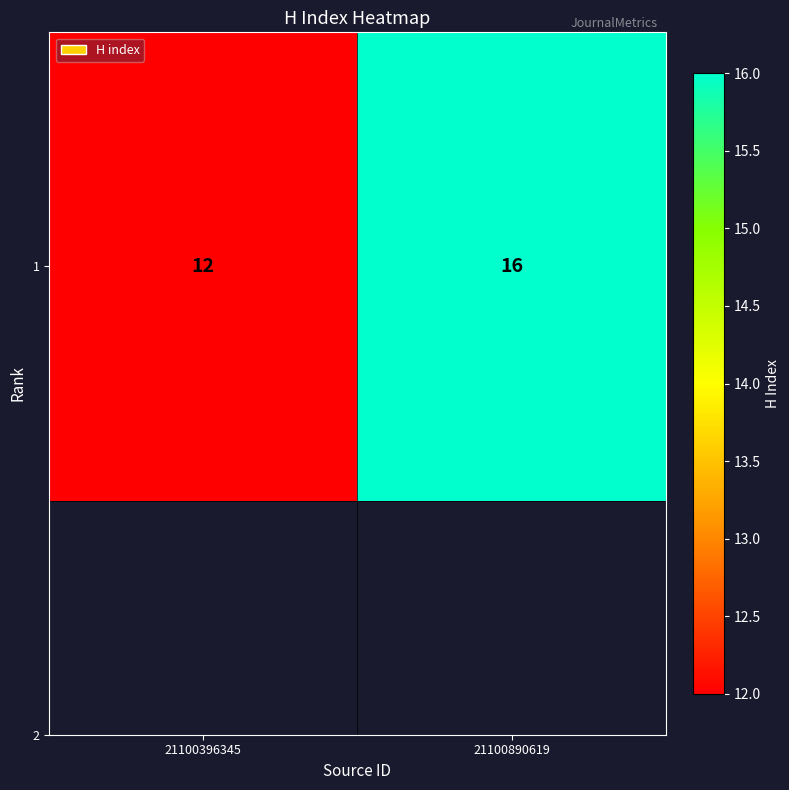

What is the difference between the maximum and minimum values?

4